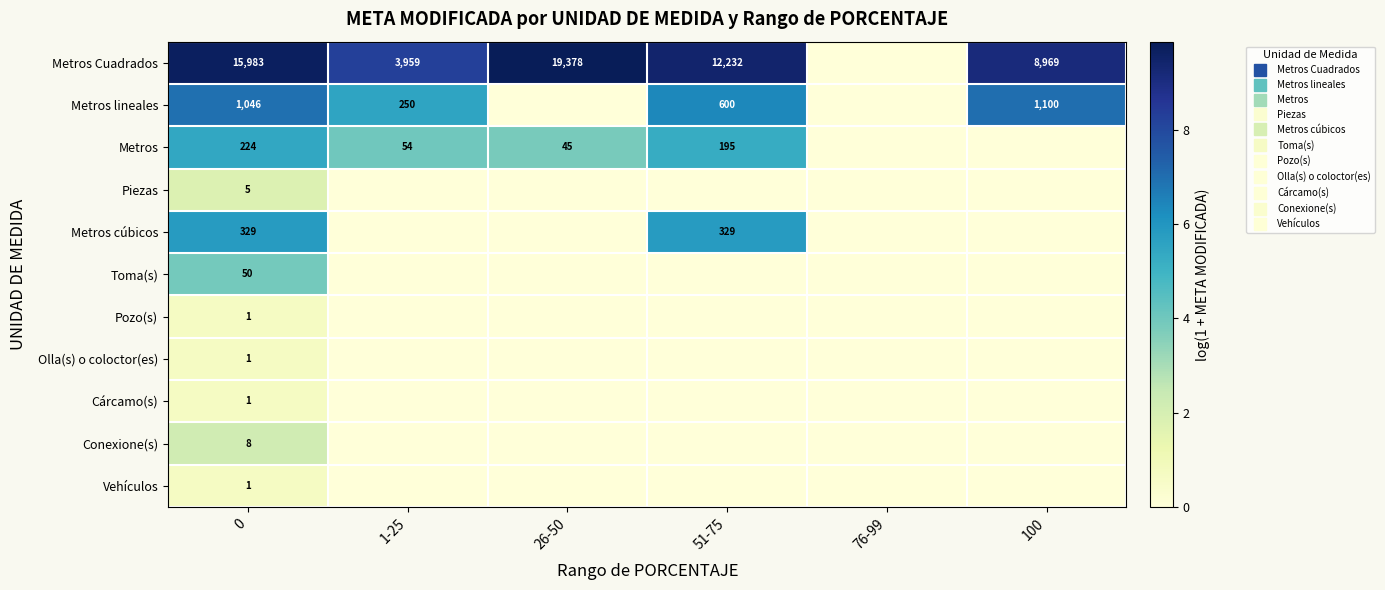

How many values in the Metros lineales series are below 6?

3